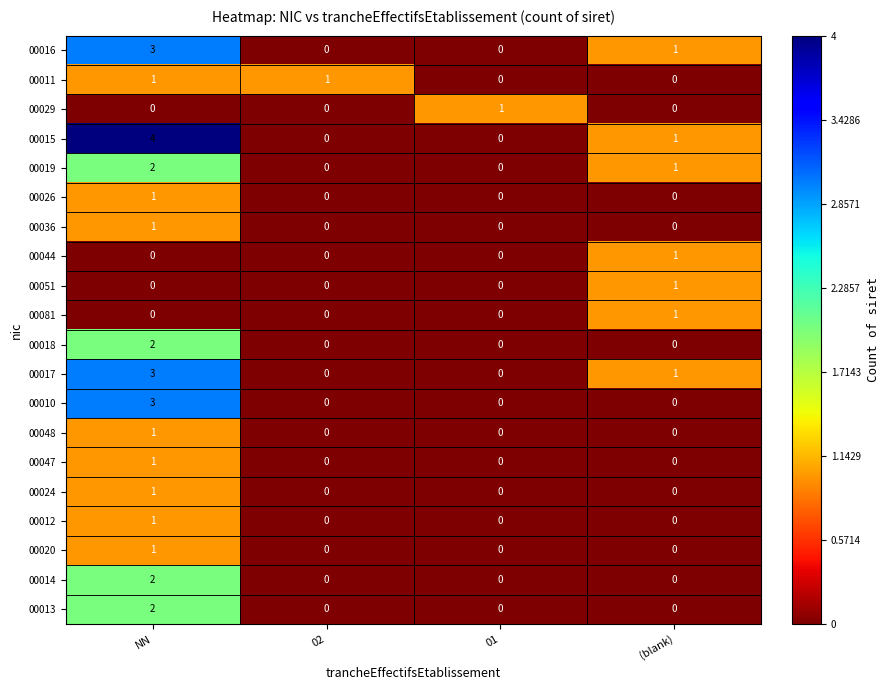

How many series are shown in this chart?

20